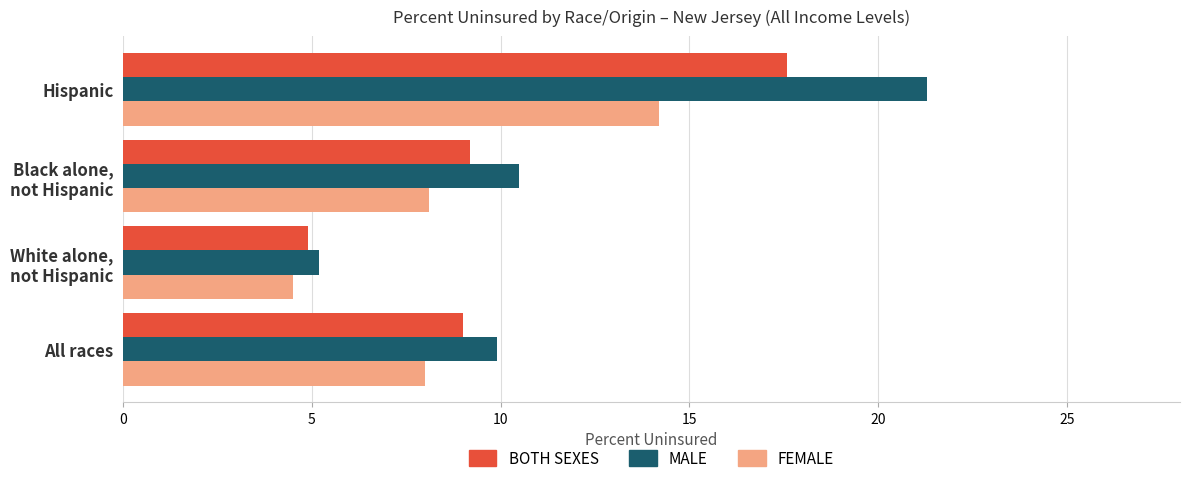

What is the smallest value displayed?

4.5